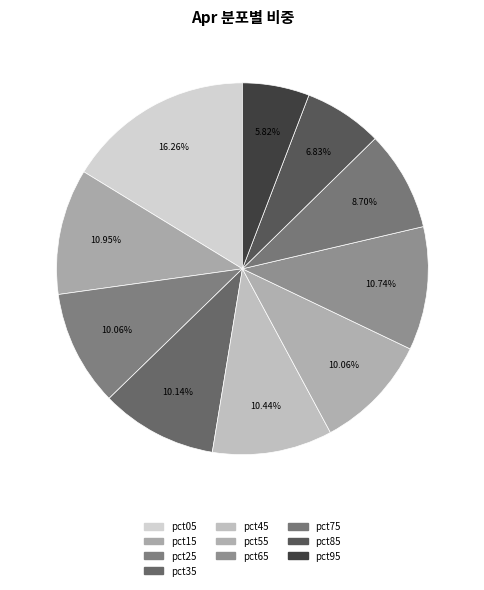

How many segments does this pie chart have?

10